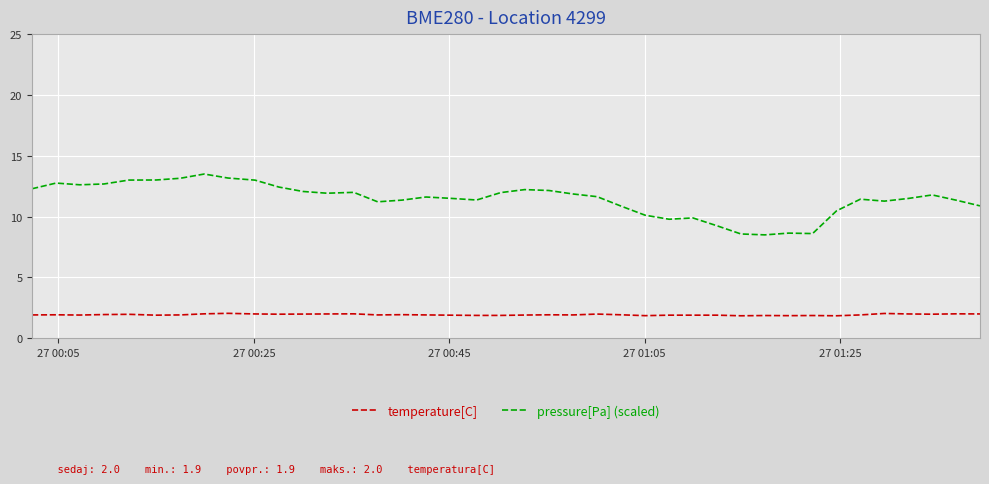

Which series has the largest range (max minus min)?

pressure[Pa] (scaled)